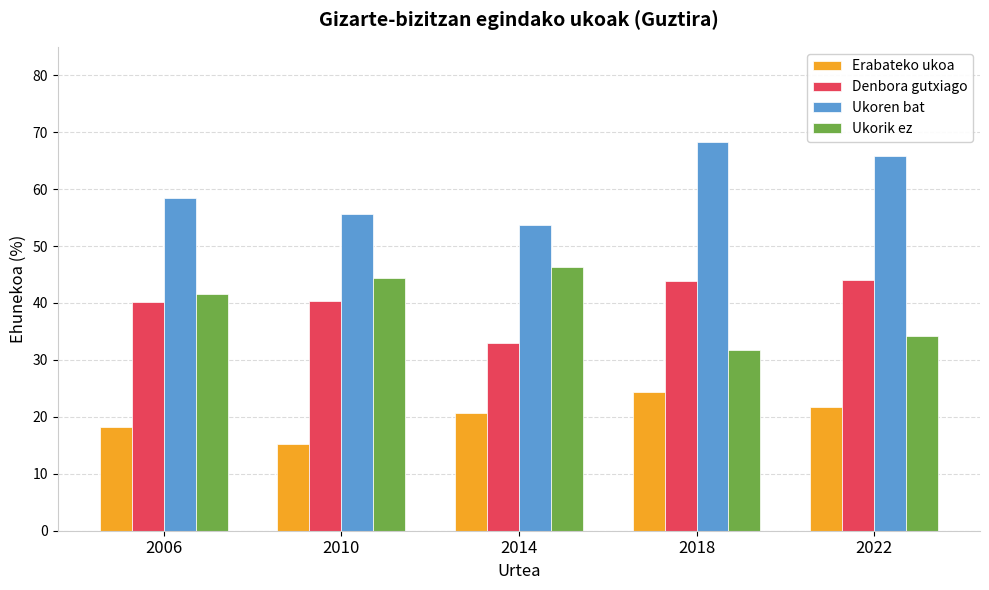

What is the value of the Denbora gutxiago bar at the 4th from the left?

43.8